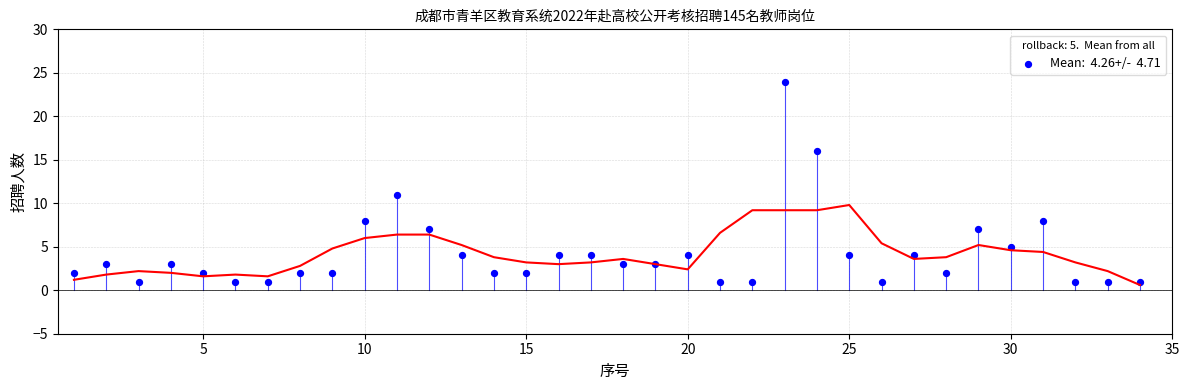

What Y value in the scatter plot is closest to 12?

11